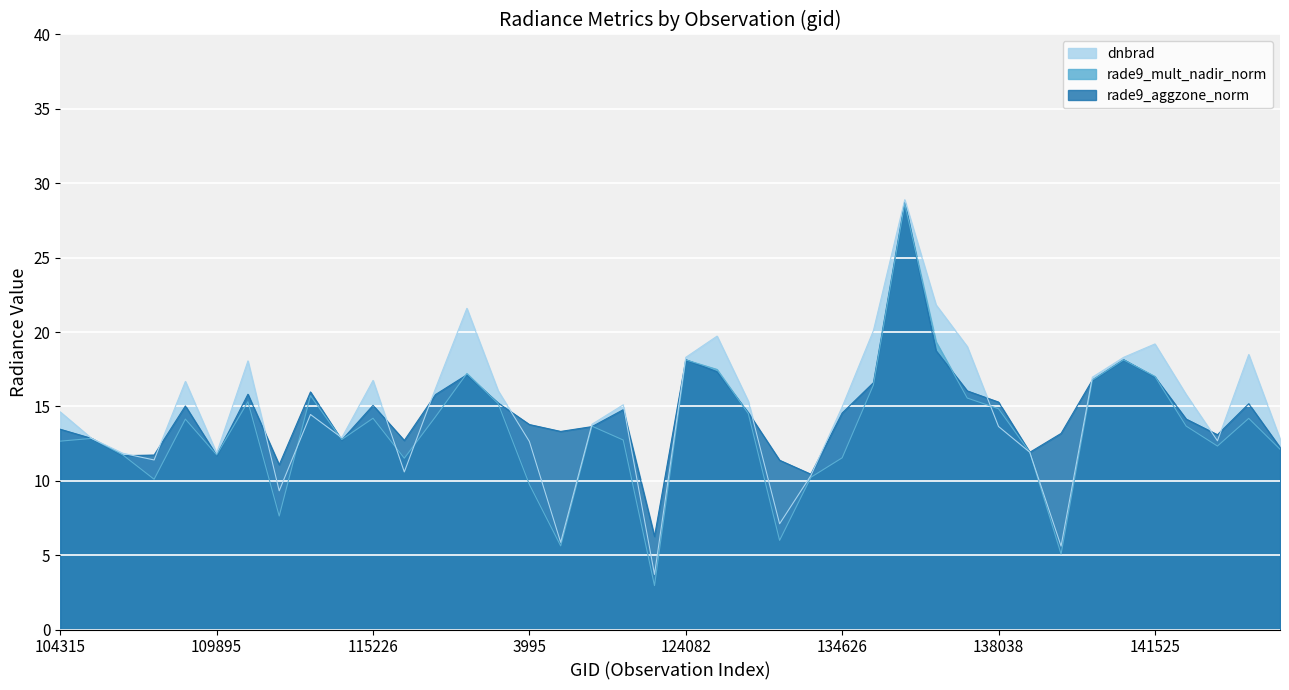

Reading left to right, transcribe all the data shown in this chart.

rade9_aggzone_norm: 13.5	12.8	11.7	11.7	15.0	11.7	15.8	11.1	16.0	12.7	15.1	12.7	15.8	17.1	15.2	13.8	13.3	13.6	14.8	6.3	18.1	17.3	14.6	11.4	10.4	14.6	16.6	28.7	18.7	16.0	15.3	11.9	13.2	16.8	18.1	17.0	14.1	13.1	15.2	12.2
rade9_mult_nadir_norm: 12.7	12.8	11.7	10.1	14.1	11.7	15.3	7.6	15.7	12.8	14.2	11.5	14.3	17.2	15.2	9.8	5.6	13.7	12.7	3.0	18.1	17.5	14.5	6.0	10.2	11.5	16.4	28.6	19.3	15.6	14.8	11.9	5.1	16.8	18.1	17.0	13.7	12.3	14.2	12.1
dnbrad: 14.6	12.8	11.8	11.4	16.7	11.9	18.1	9.3	14.5	12.9	16.7	10.6	16.2	21.6	16.1	12.6	5.9	13.8	15.1	3.7	18.3	19.7	15.3	7.1	10.4	15.0	20.1	28.9	21.8	19.0	13.6	11.9	5.6	17.0	18.3	19.2	15.8	12.7	18.5	12.8